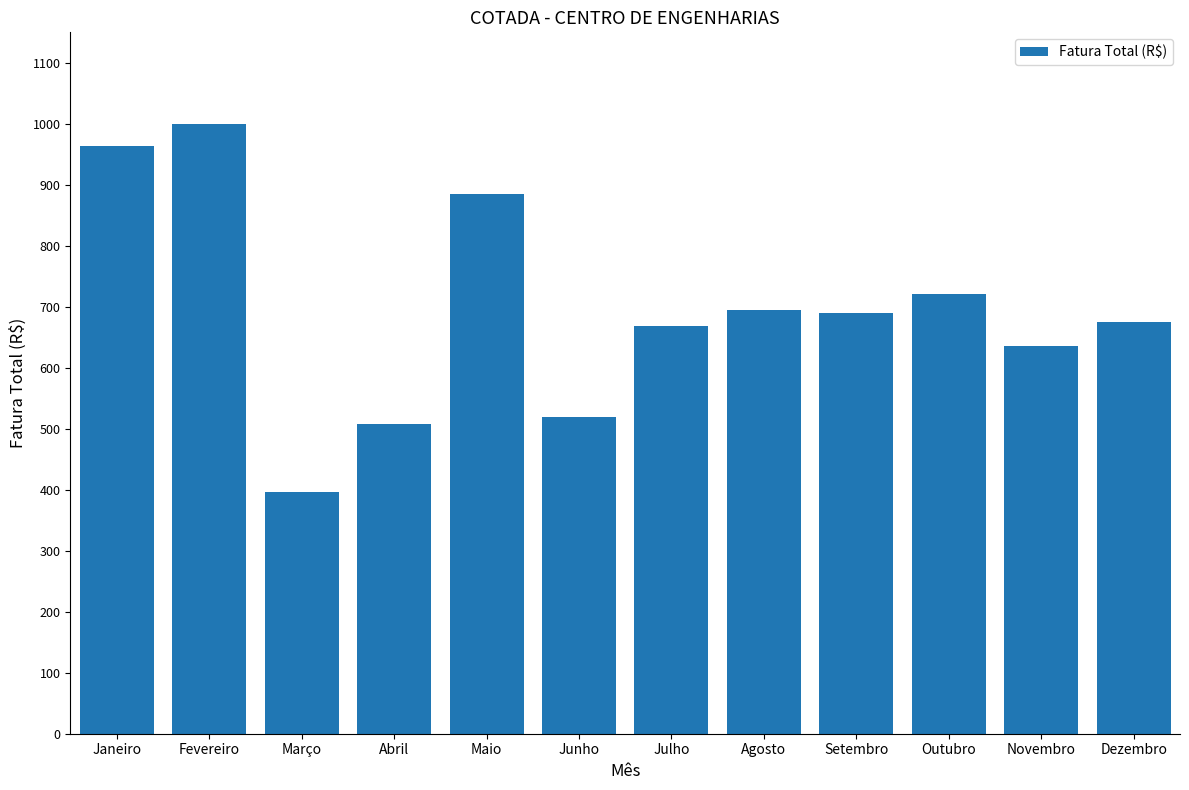

Count the number of values greater than 689.

6